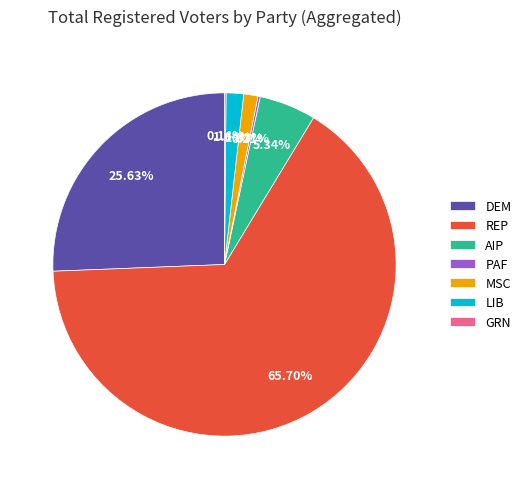

What is the largest slice in the pie chart?

REP